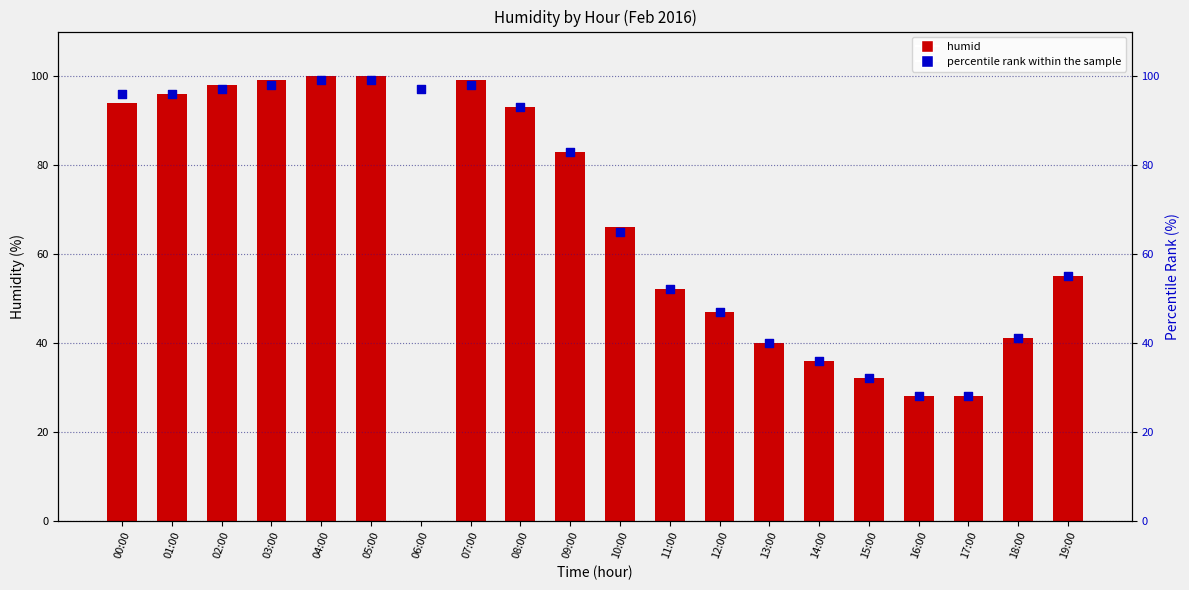

Is the value of percentile rank within the sample at 12:00 greater than the value of humid at 01:00?

No